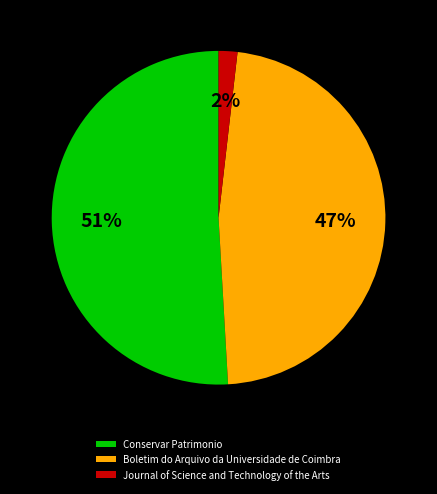

To the nearest percent, what is the combined percentage of Journal of Science and Technology of the Arts and Conservar Patrimonio?

53%